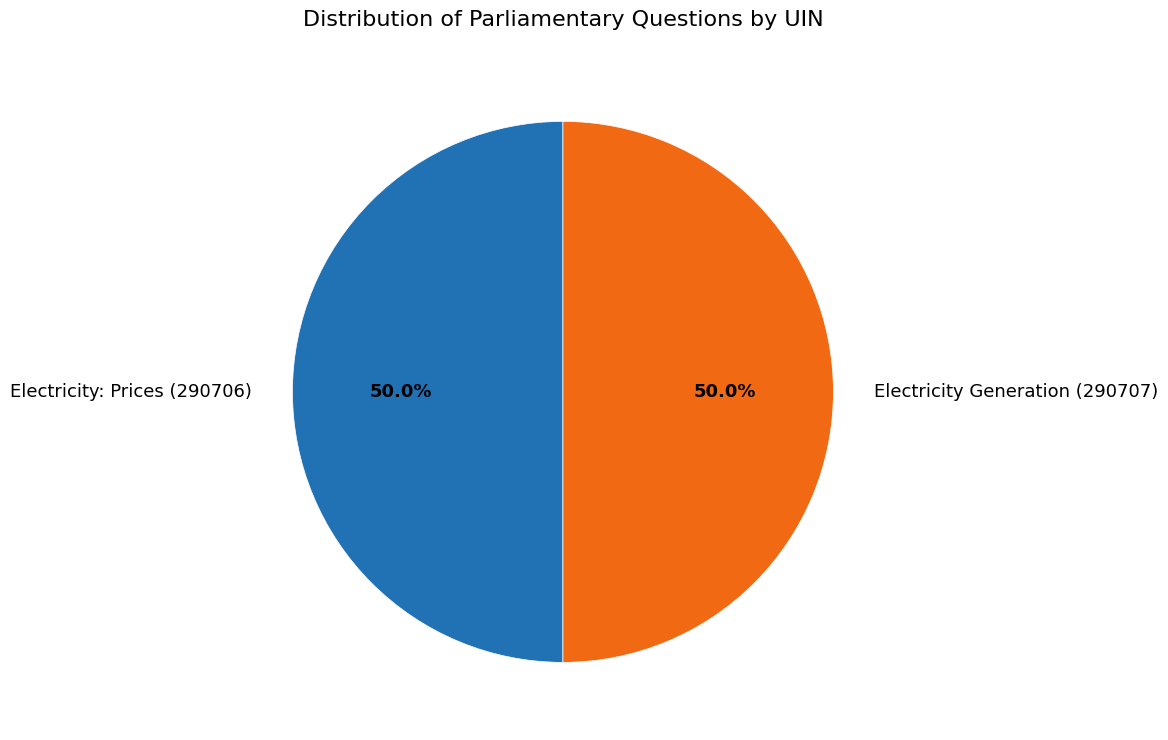

How much of the chart is everything except Electricity Generation (290707)?

50.0%